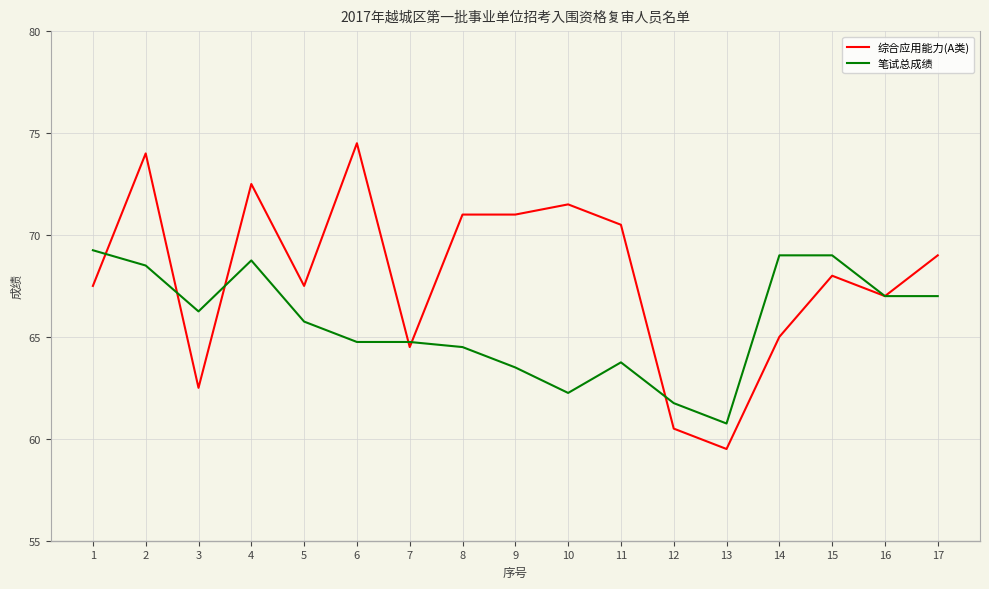

At which category is the sum across all series the highest?

2